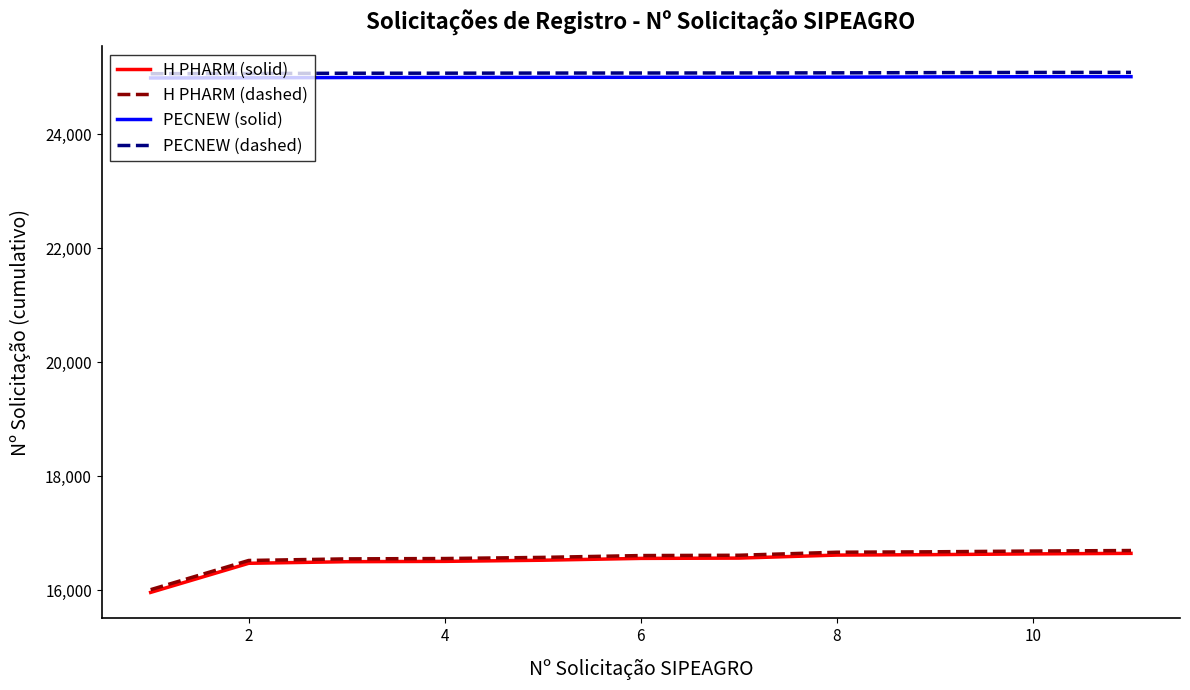

True or false: PECNEW (solid) and H PHARM (dashed) cross at least once.

False